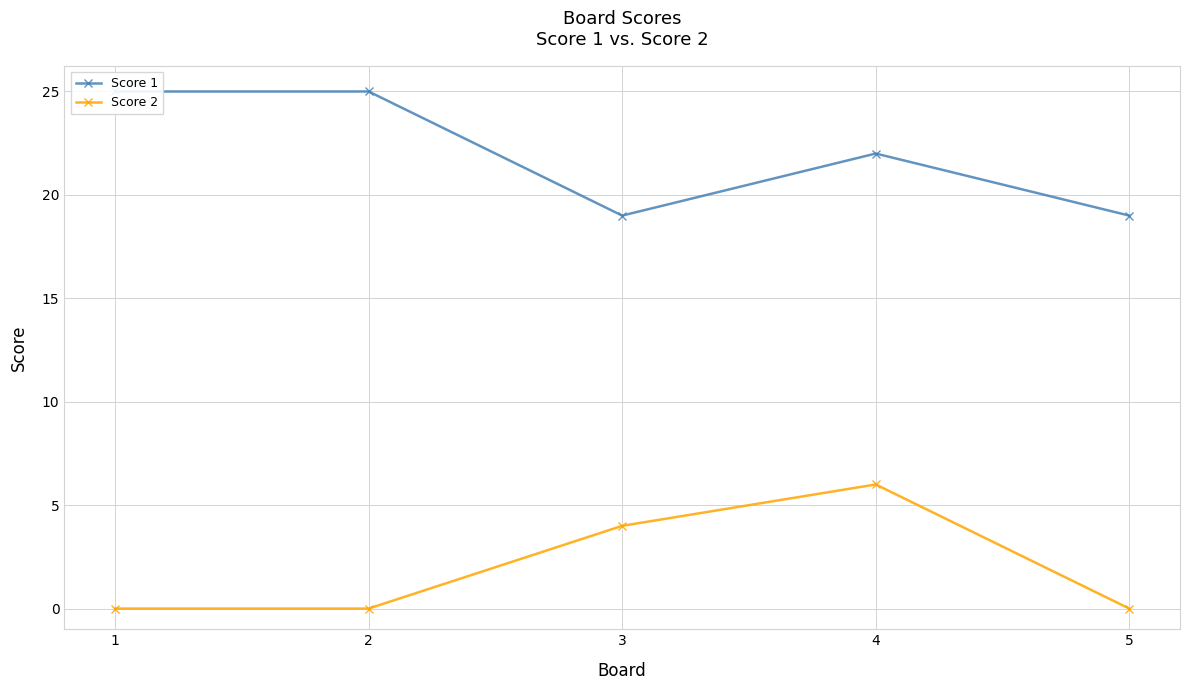

Reading left to right, list all the values displayed in this chart.

Score 1: 25	25	19	22	19
Score 2: 0	0	4	6	0